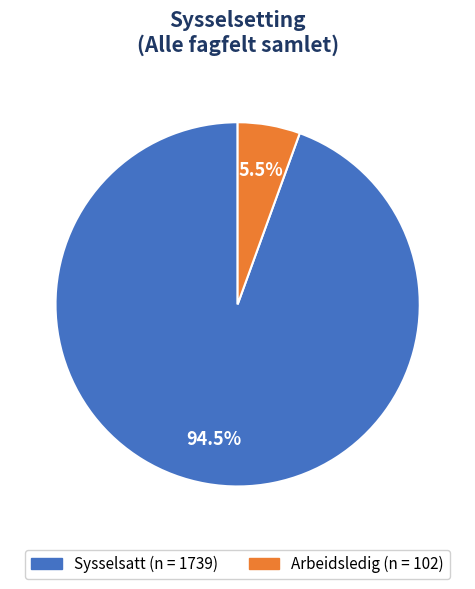

Is there any slice that represents more than half of the pie?

Yes